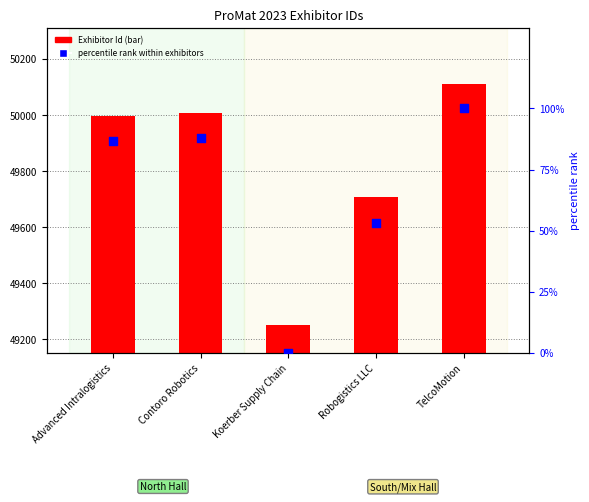

What are all the series names shown in the legend?

Exhibitor Id, percentile rank within exhibitors